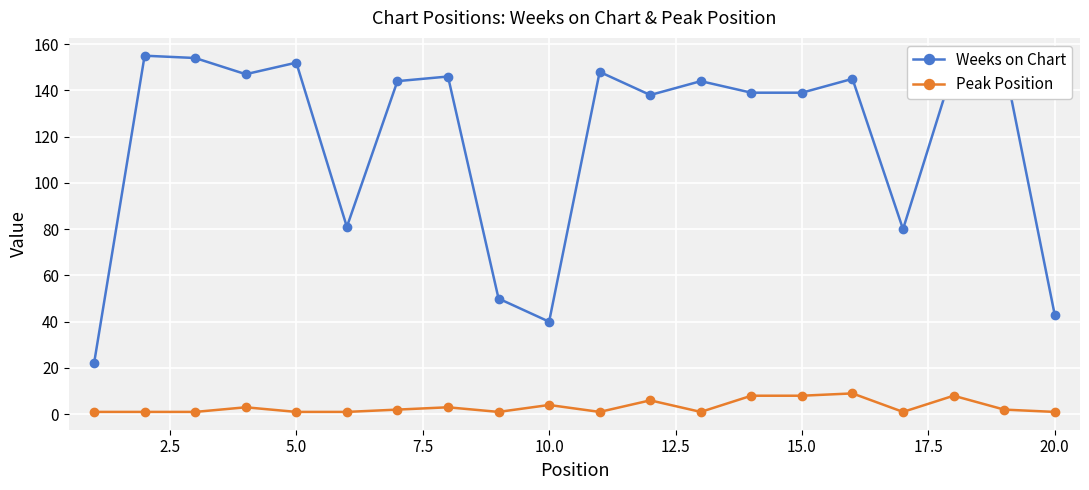

What is the highest value of the Peak Position series?

9